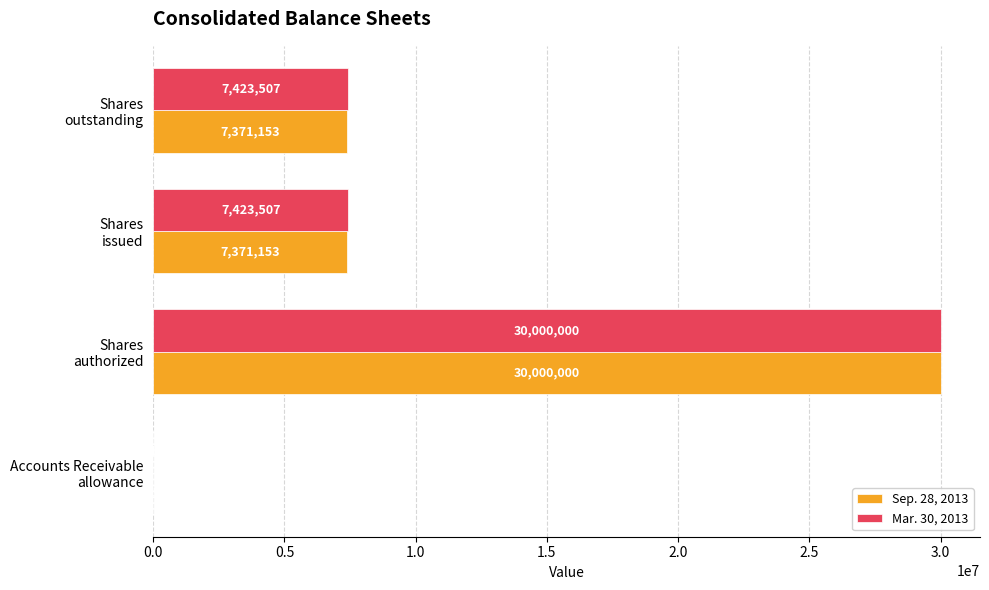

Which series has the widest spread of values?

Sep. 28, 2013